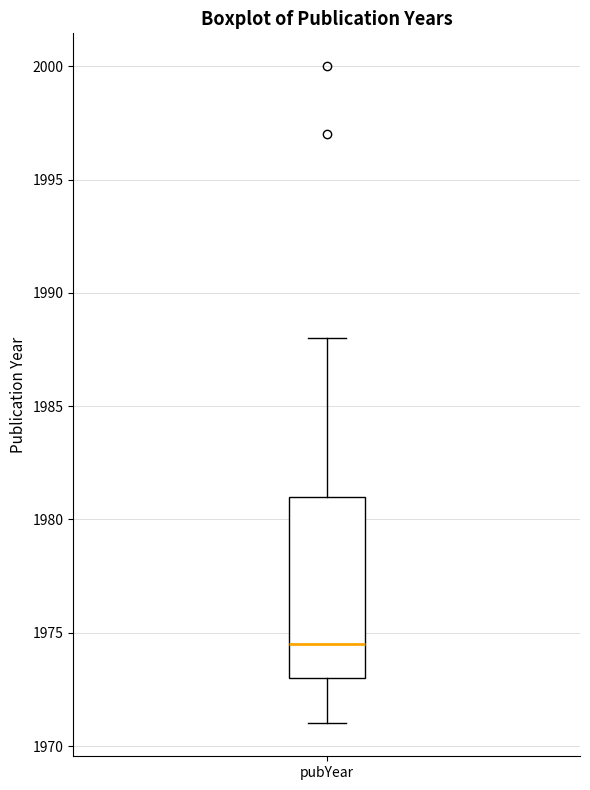

Read this box plot against the y-axis: the position of the median line, the range covered by the box, and the ends of both whiskers. The values are not printed on the chart, so give them approximately, as read against the axis.

median 1974.5, box 1973.0 to 1981.0, whiskers 1971.0 to 1988.0